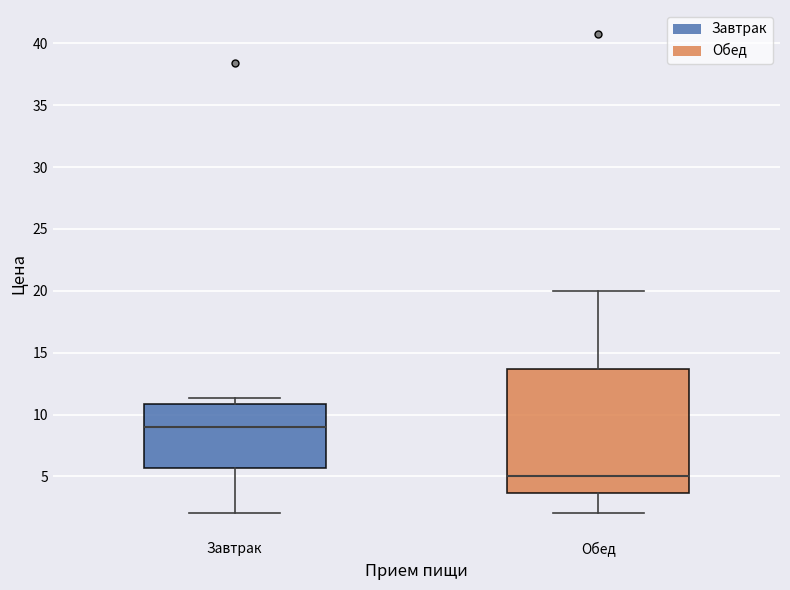

Reading left to right, transcribe this box plot: for each box, give where its median line is, the range the box spans, and where its two whiskers end, as read against the y-axis. The values are not printed on the chart, so give them approximately, as read against the axis.

Завтрак: median 9.0, box 5.5 to 11.0, whiskers 2.0 to 11.5
Обед: median 5.0, box 3.5 to 13.5, whiskers 2.0 to 20.0